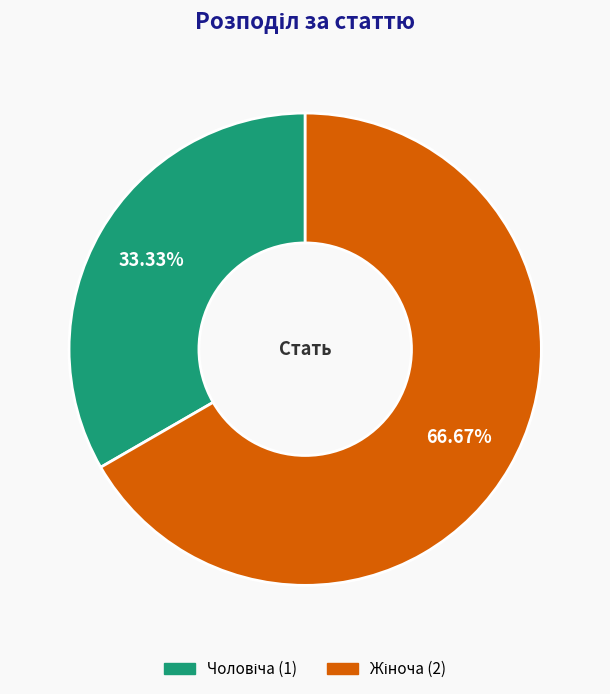

Does any single category account for the majority?

Yes